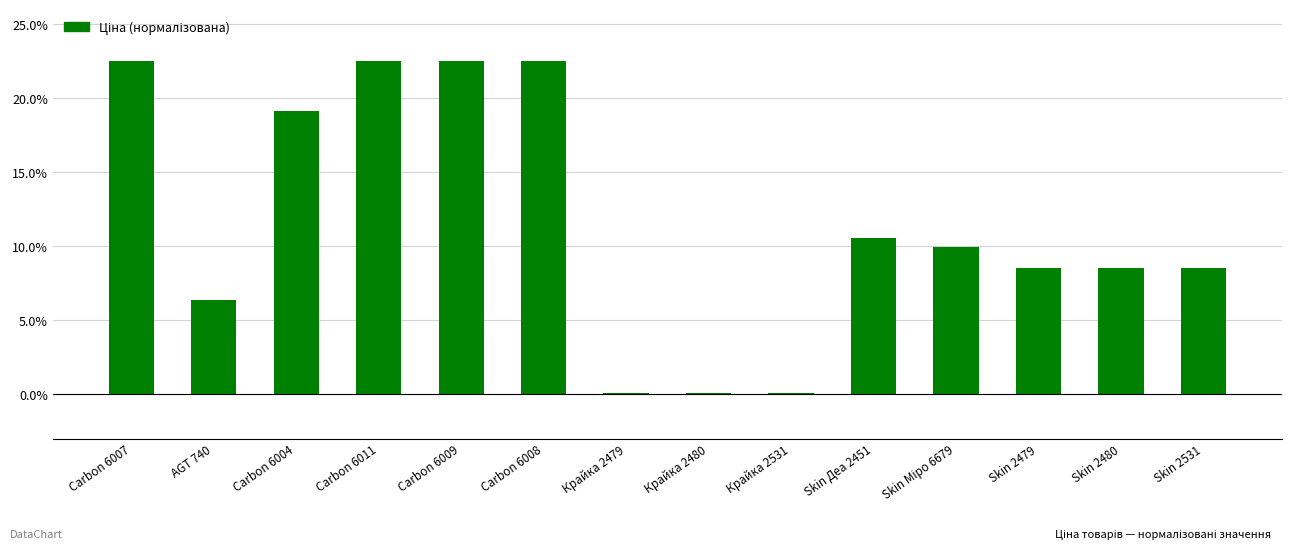

Reading left to right, transcribe all the data shown in this chart.

22.5	6.4	19.1	22.5	22.5	22.5	0.1	0.1	0.1	10.6	10.0	8.6	8.6	8.6